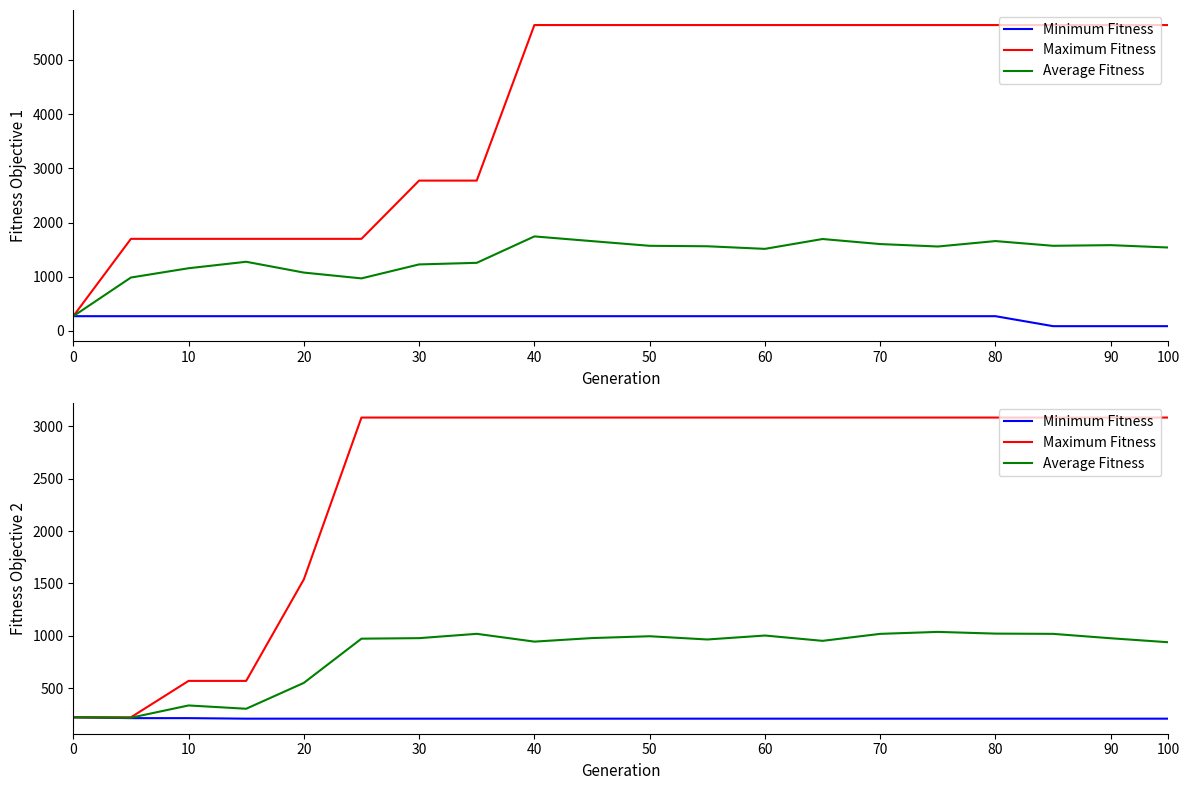

At 30, list the series in order from smallest to largest.

Minimum Fitness, Average Fitness, Maximum Fitness